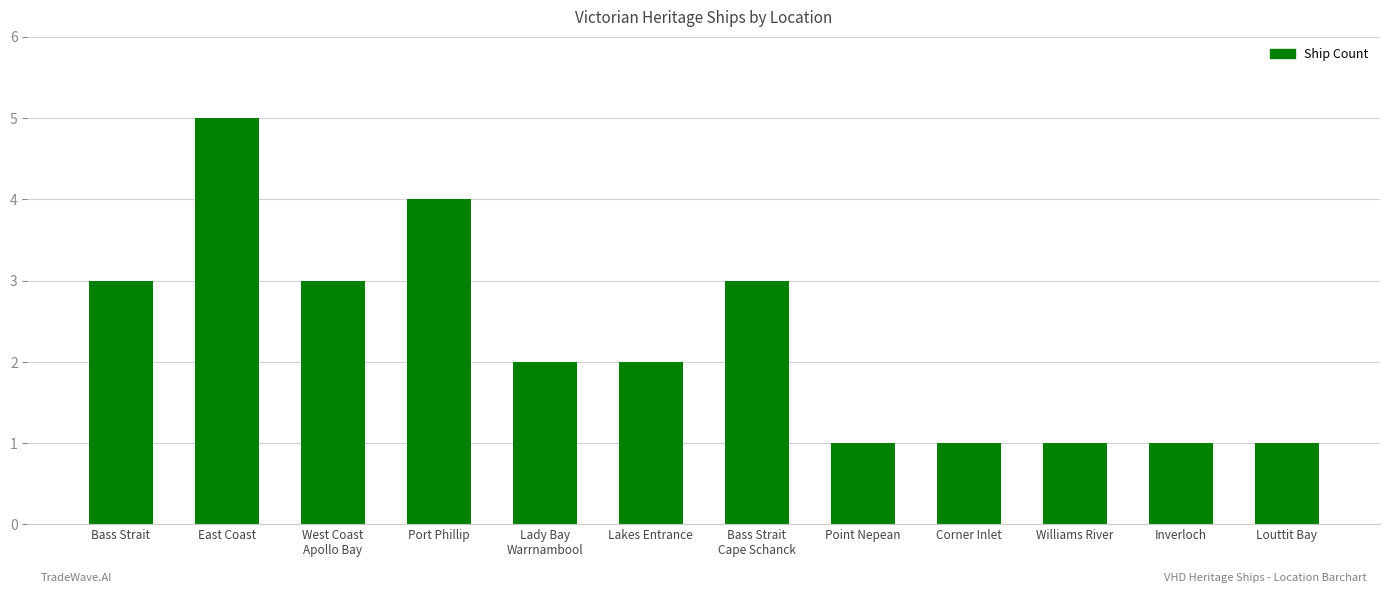

Which has a higher value, Williams River or East Coast?

East Coast